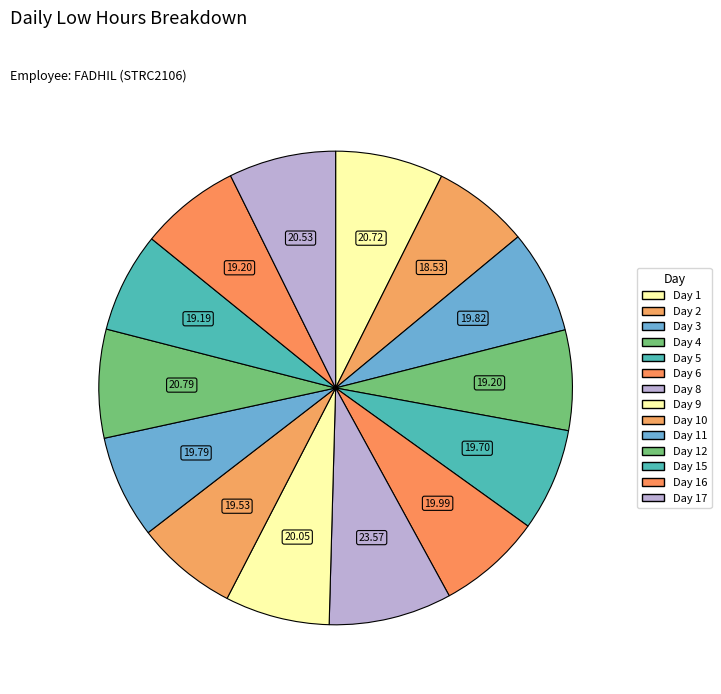

Rank the categories by value from lowest to highest.

Day 2, Day 15, Day 4, Day 16, Day 10, Day 5, Day 11, Day 3, Day 6, Day 9, Day 17, Day 1, Day 12, Day 8